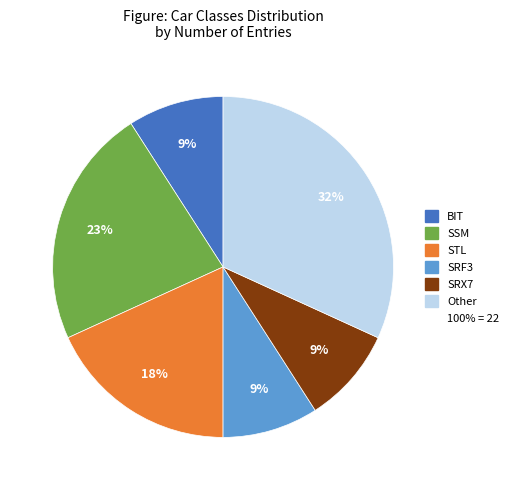

Does any single category account for the majority?

No